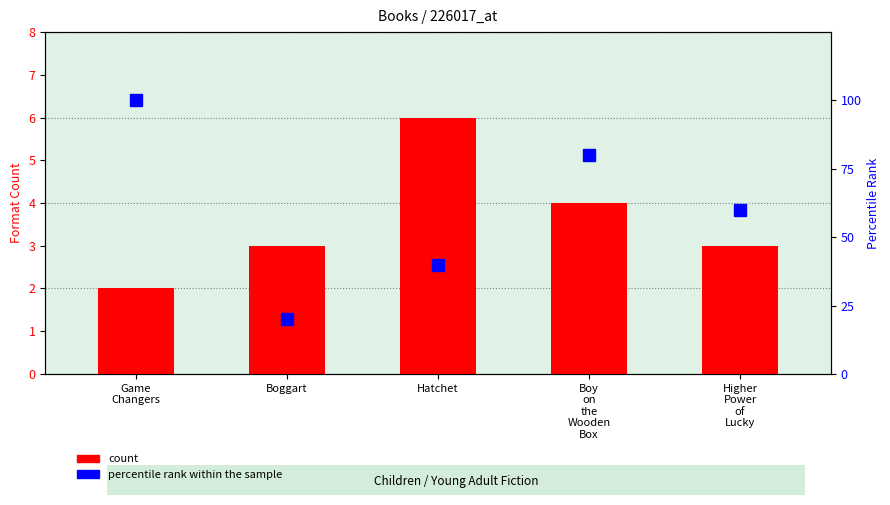

The count series shows 4 at Higher
Power
of
Lucky. True or false?

False